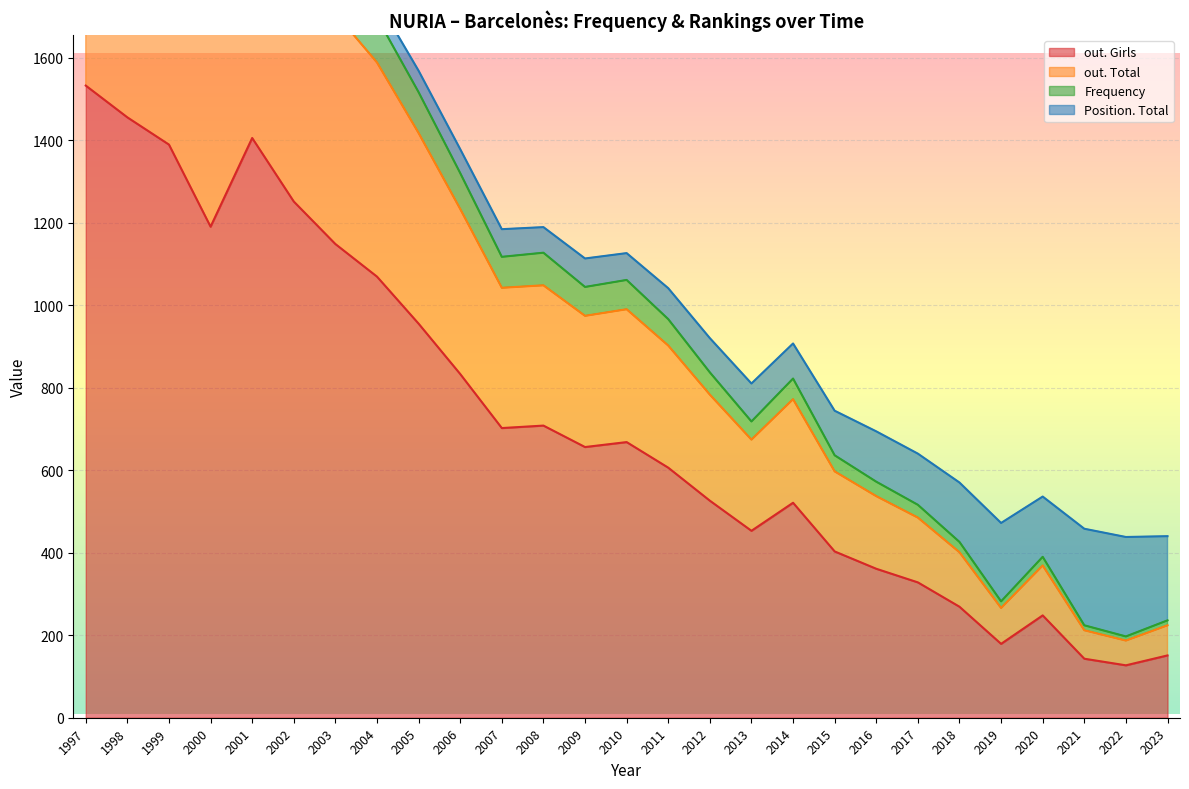

What is the difference between the maximum and minimum values in the out. Total series?

2083